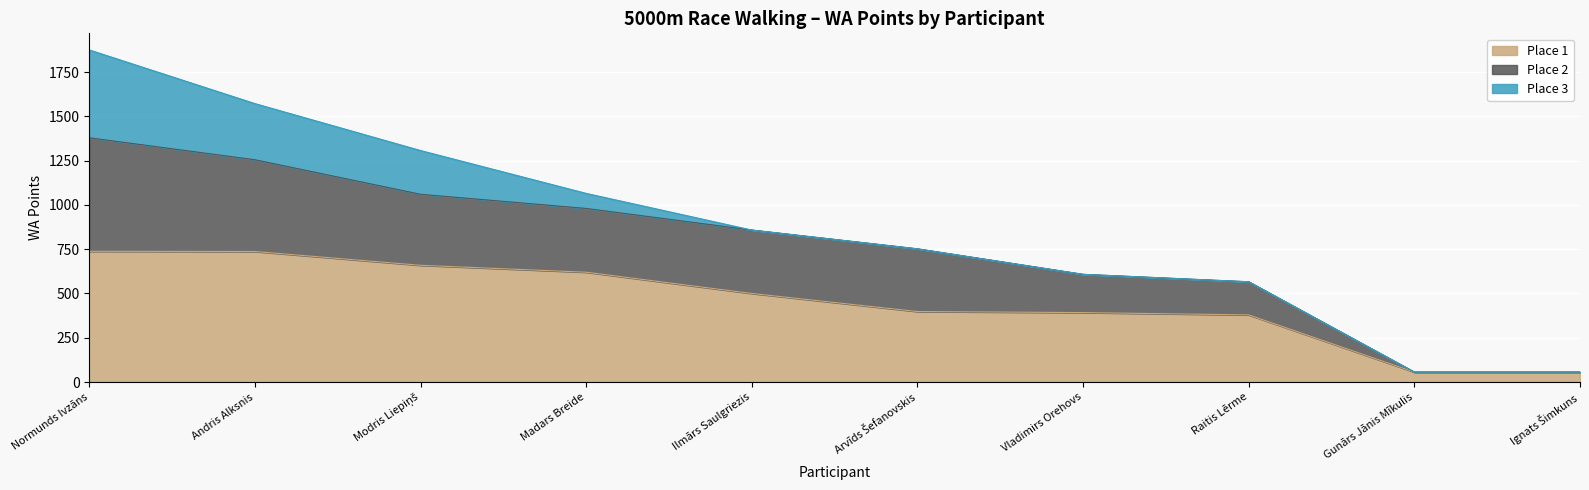

At which category is the sum across all series the highest?

Normunds Ivzāns